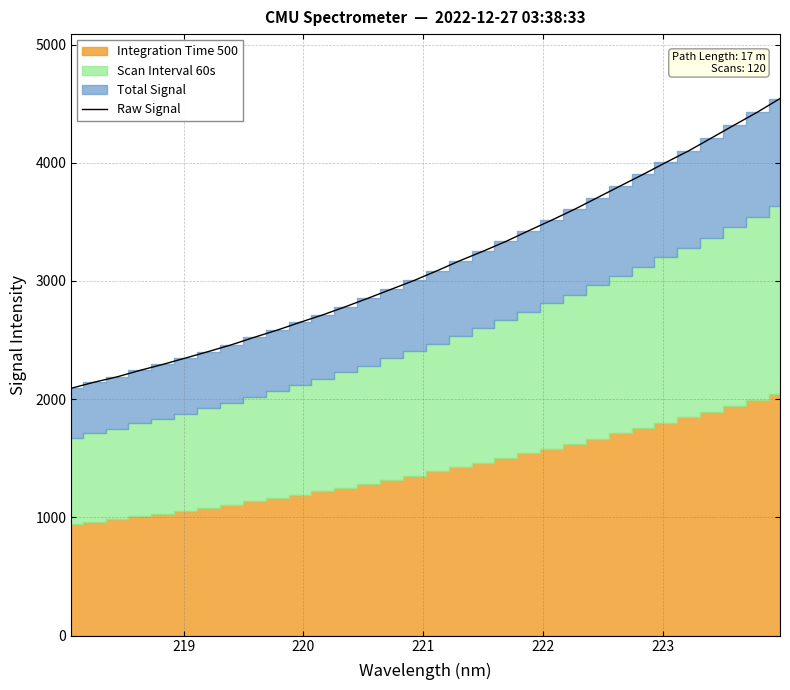

What is the maximum value for Raw Signal?

4542.8